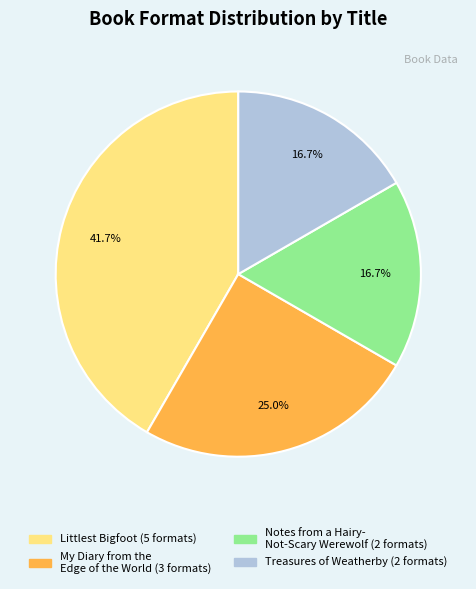

Does any single category account for the majority?

No